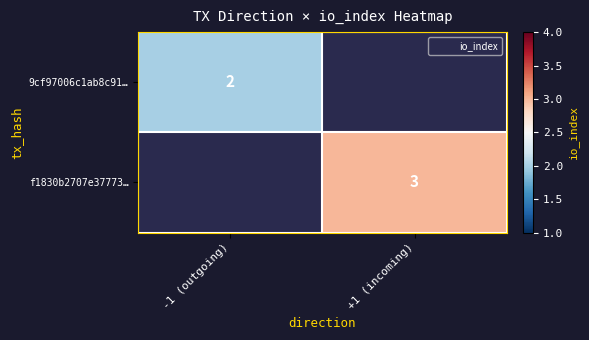

Rank the series at -1 (outgoing) from lowest to highest value.

9cf97006c1ab8c91…, f1830b2707e37773…